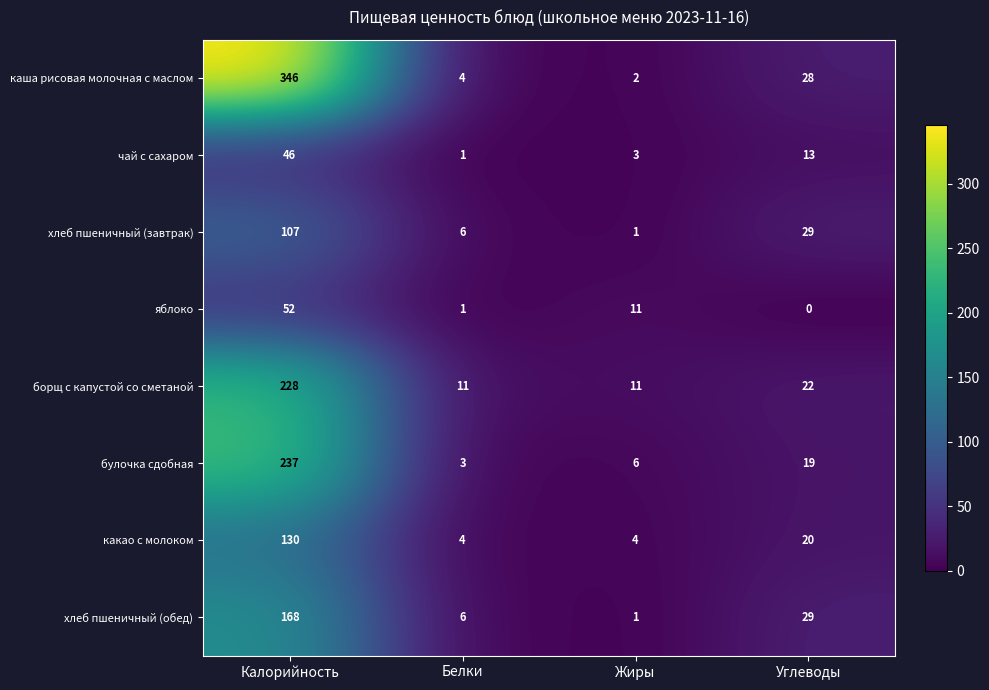

Which series has the largest range (max minus min)?

каша рисовая молочная с маслом